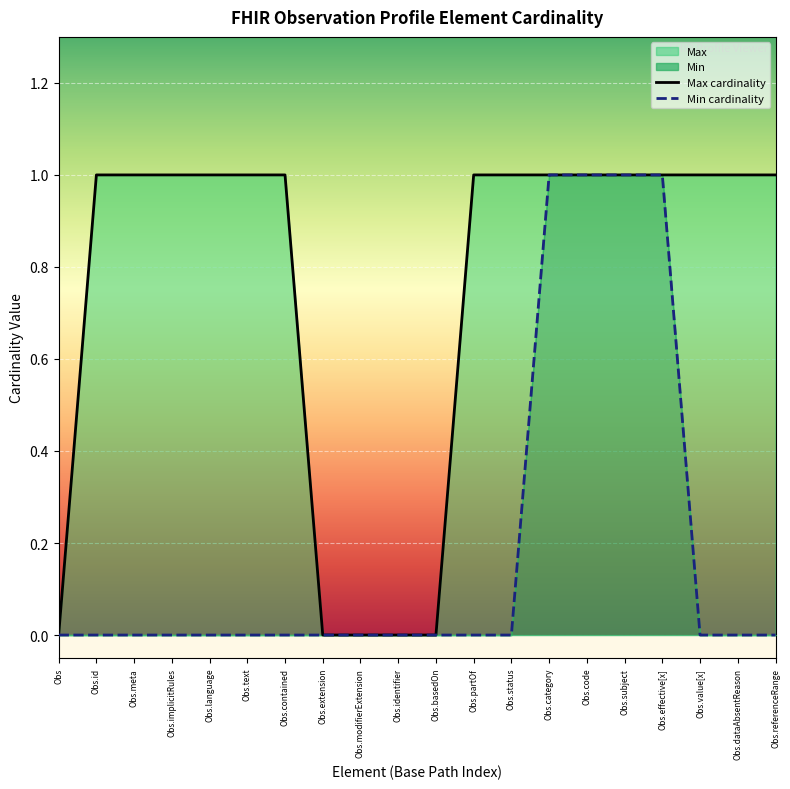

The Min series shows 0 at Obs. True or false?

False